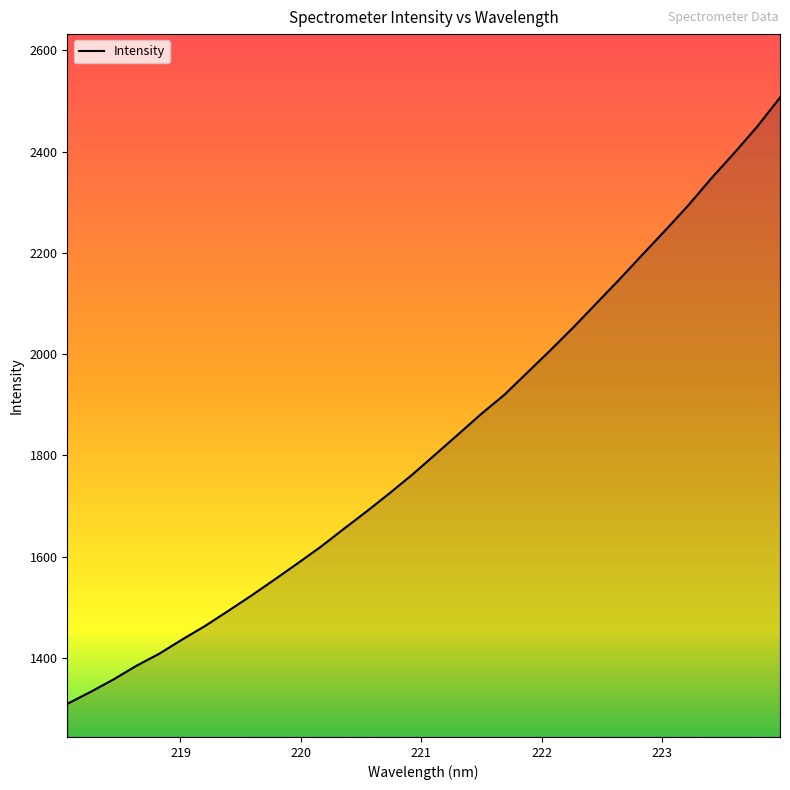

How many categories are shown in the chart?

32